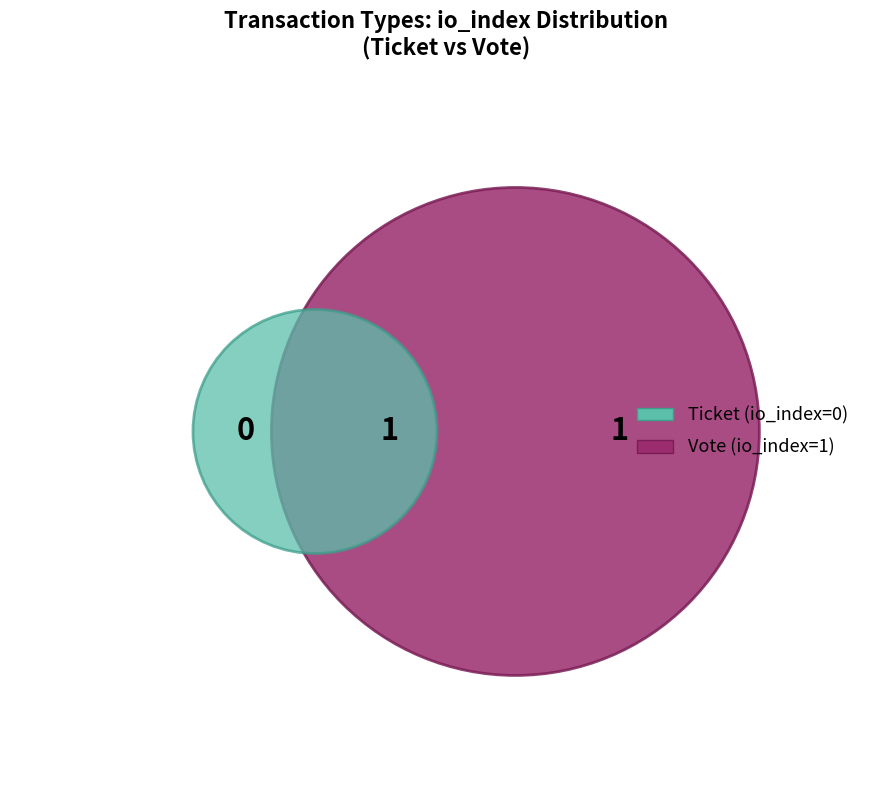

How many slices are in this pie chart?

2